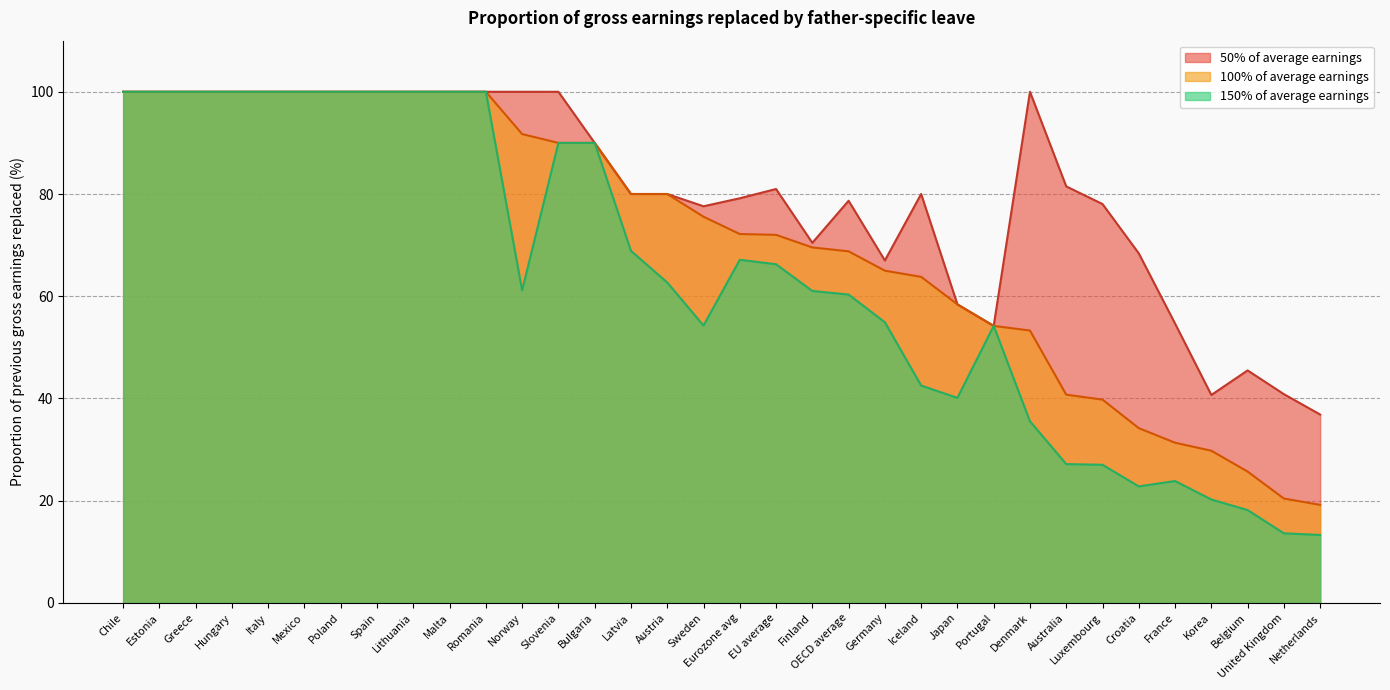

What is the sum of all 150% of average earnings values?

2175.1